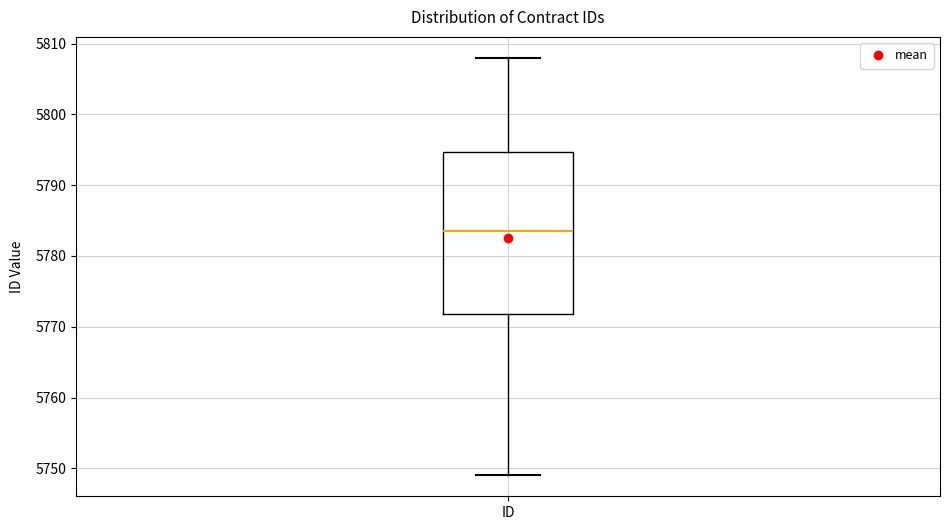

Read this box plot against the y-axis: the position of the median line, the range covered by the box, and the ends of both whiskers. The values are not printed on the chart, so give them approximately, as read against the axis.

median 5784, box 5772 to 5795, whiskers 5749 to 5808